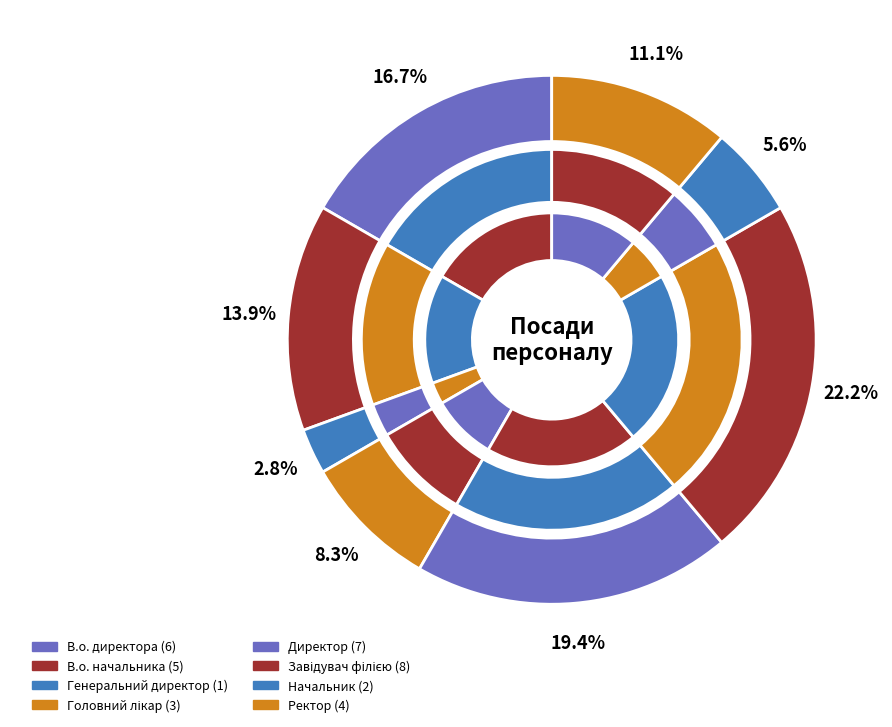

What portion of the pie excludes Ректор?

88.9%